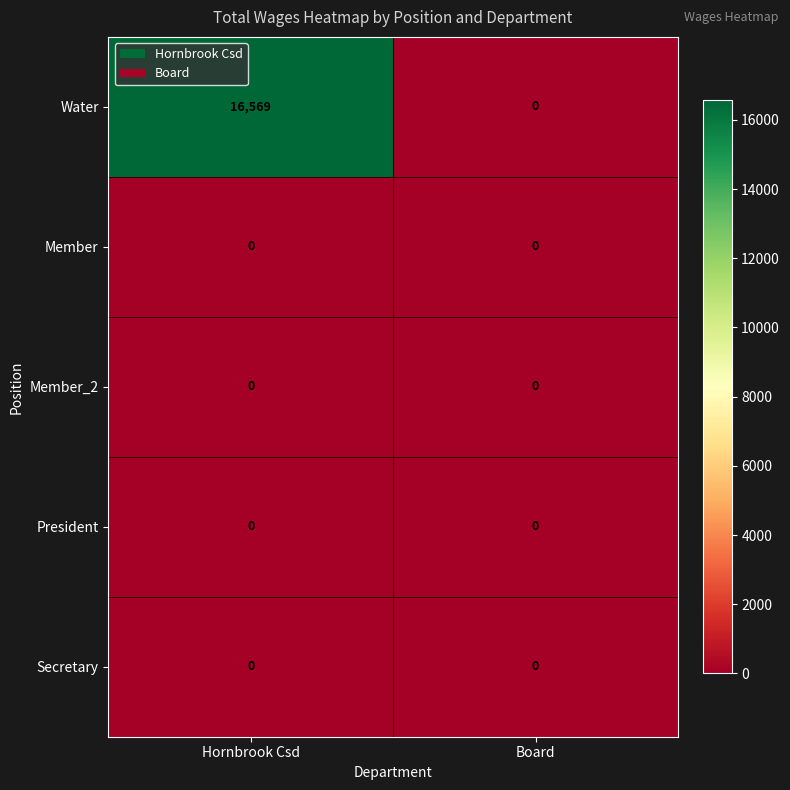

The President series shows 0 at Board. True or false?

True